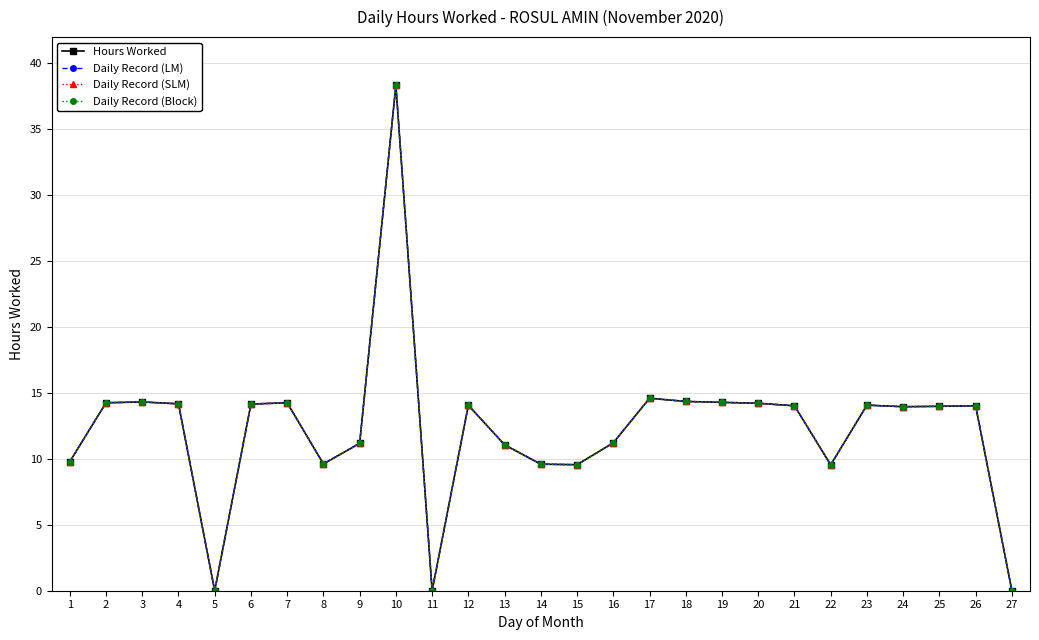

The value of Hours Worked at 17 is 14.6. True or false?

True